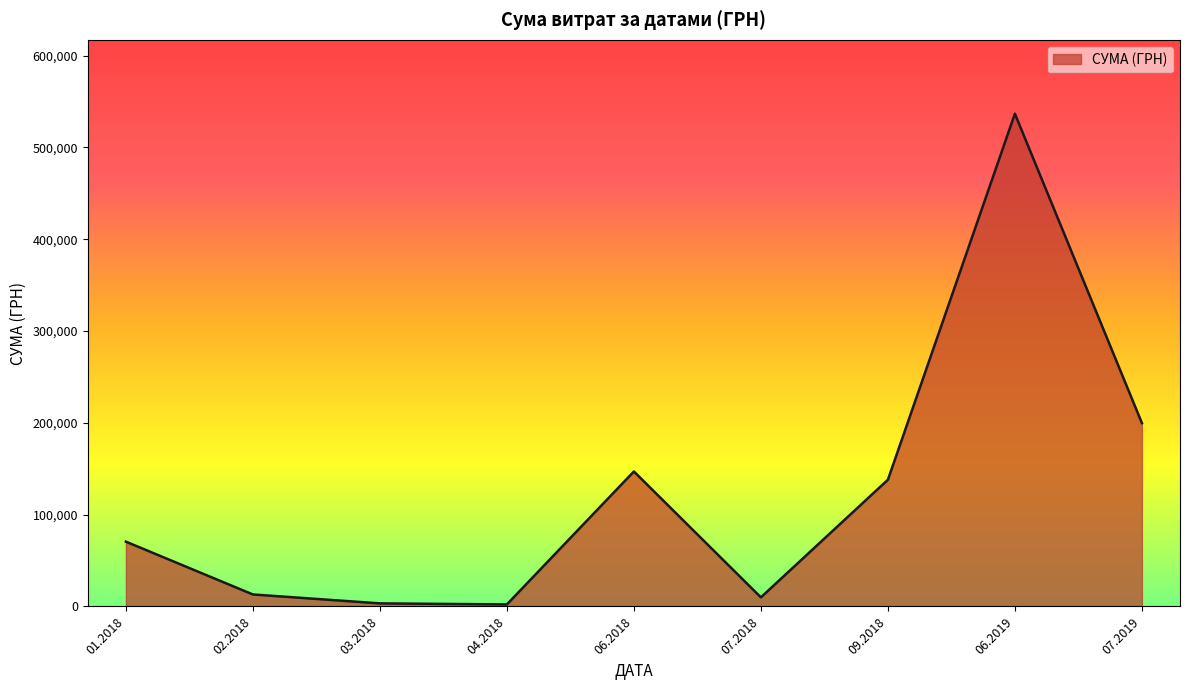

What is the change in value from 02.2018 to 07.2019?

+186650.6